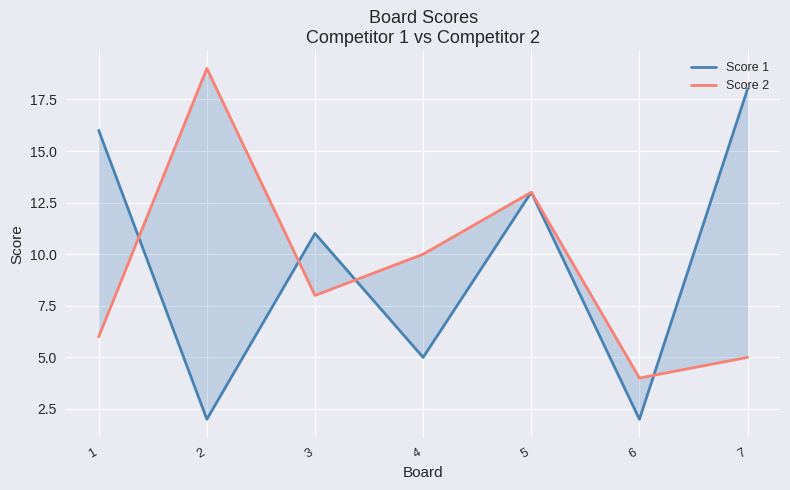

How many interior local valleys does the Score 1 series have?

3